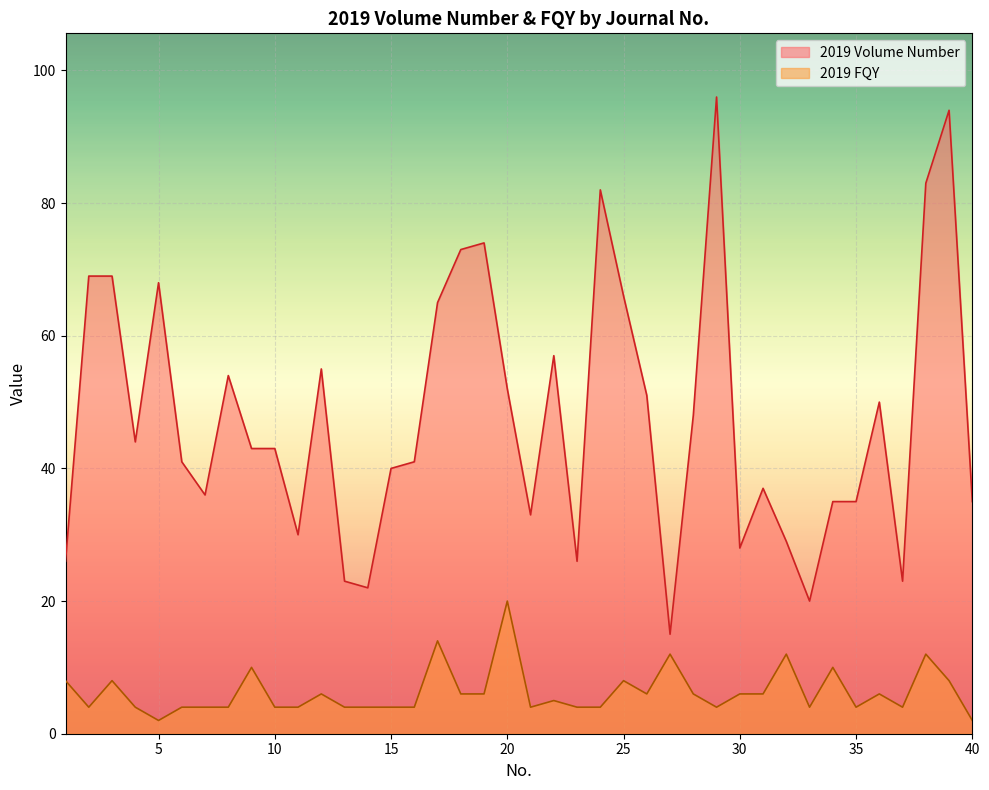

How many values in the 2019 Volume Number series exceed 43?

19